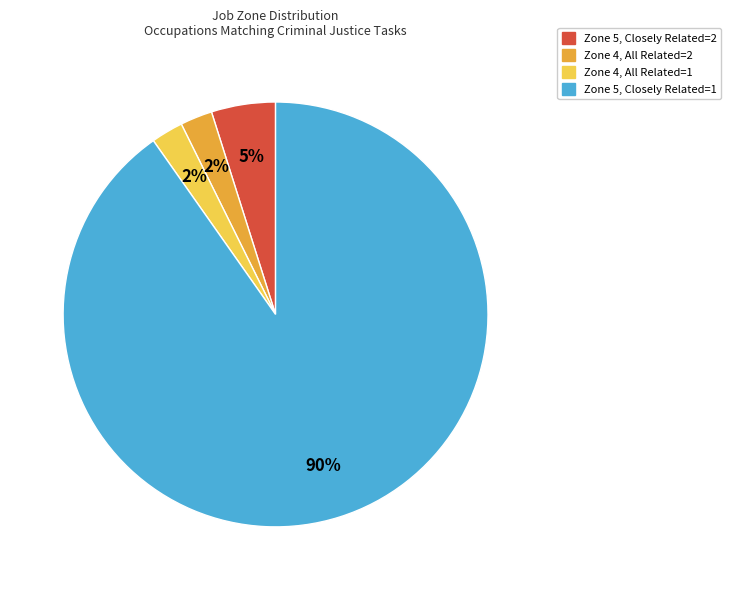

Does any single category account for the majority?

Yes